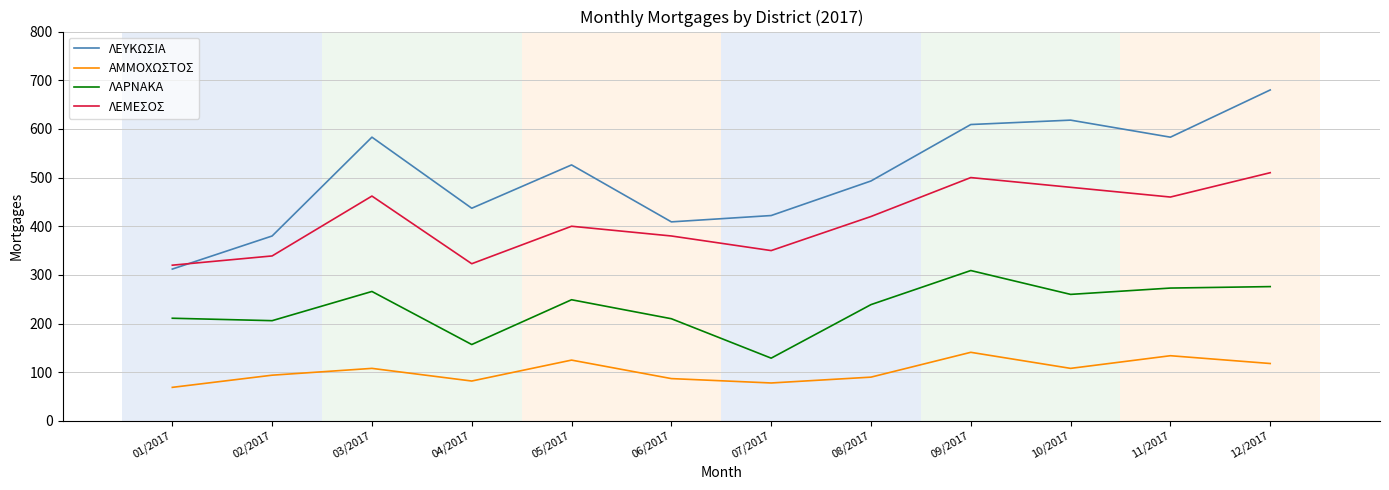

List the series in order of their peak value, lowest first.

ΑΜΜΟΧΩΣΤΟΣ, ΛΑΡΝΑΚΑ, ΛΕΜΕΣΟΣ, ΛΕΥΚΩΣΙΑ